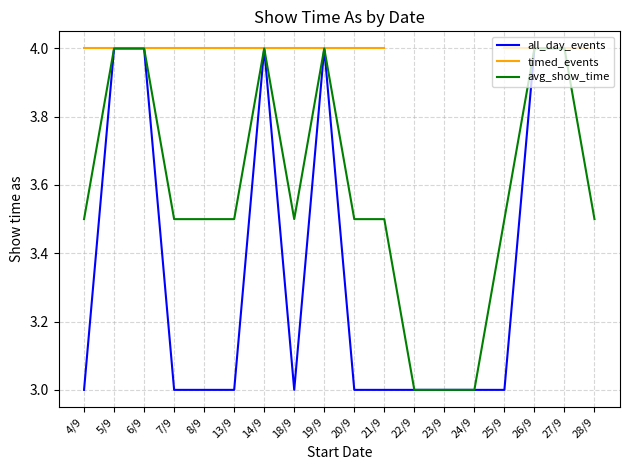

What is the difference between the maximum and minimum values in the avg_show_time series?

1.0